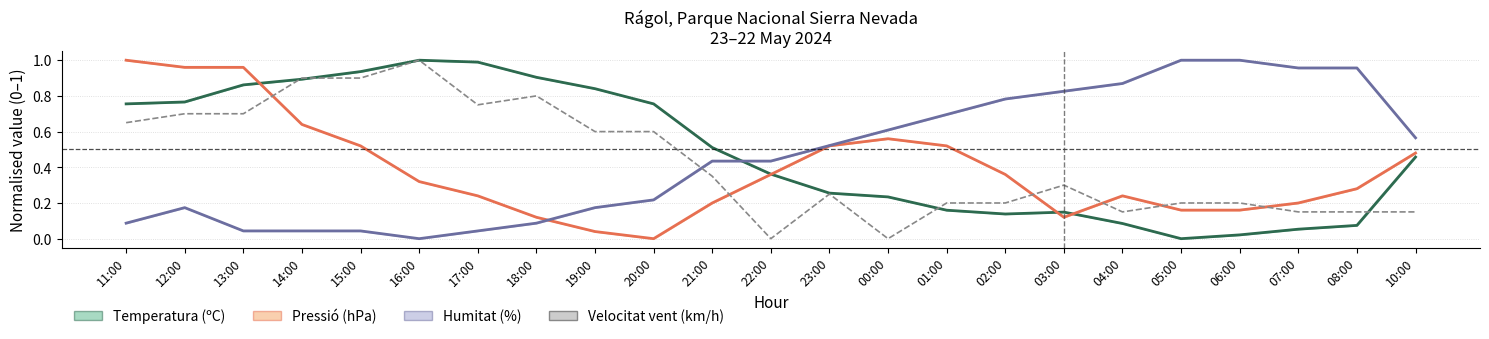

At which label does Pressió (hPa) reach its peak?

11:00